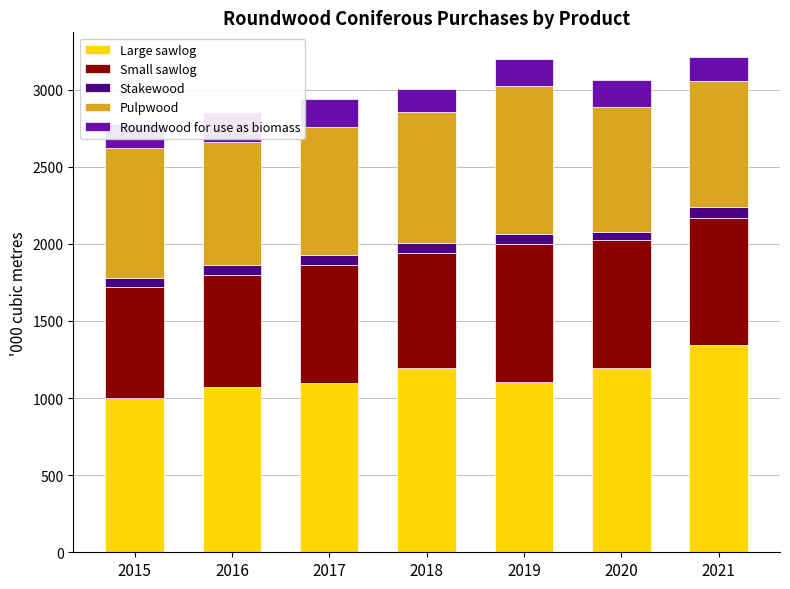

True or false: Roundwood for use as biomass has a value of 344 at 2016.

False